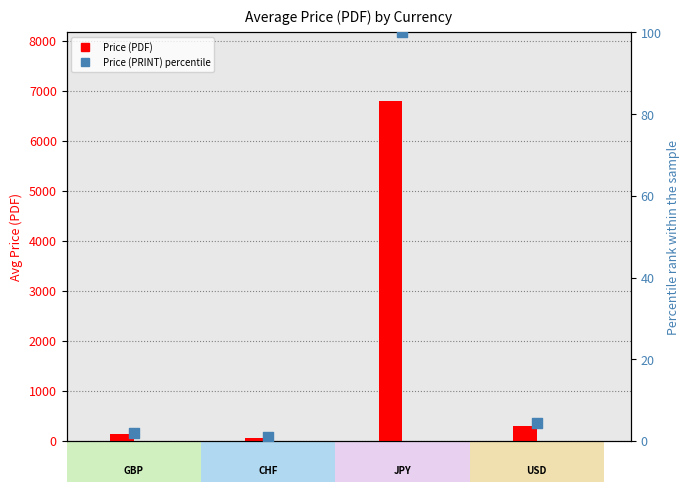

What is the total value across all series at GBP?

136.0